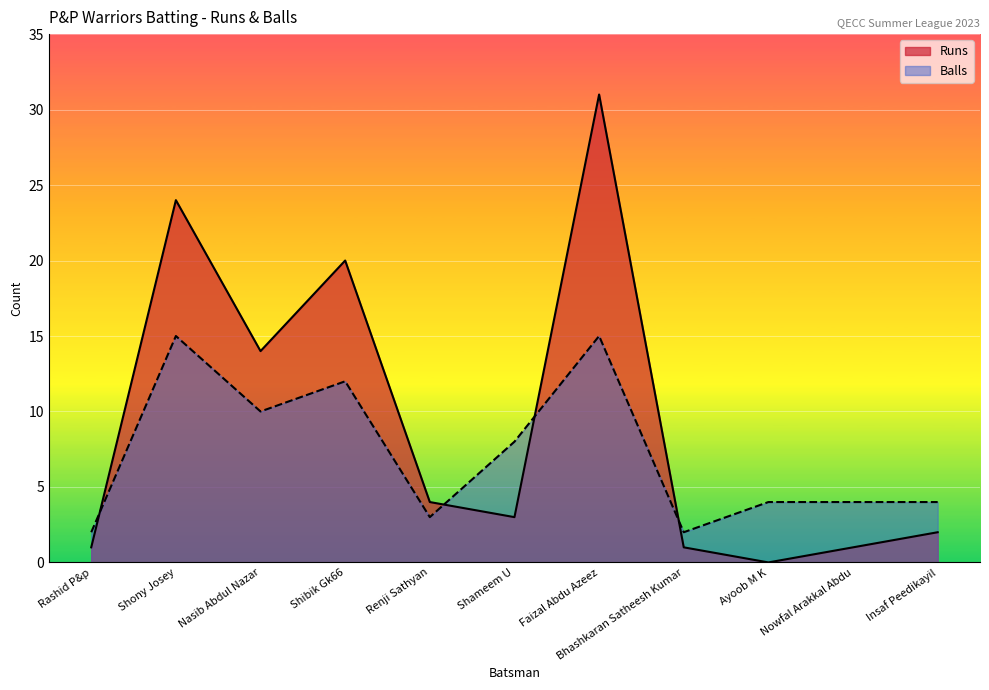

Count the number of data series in this chart.

2